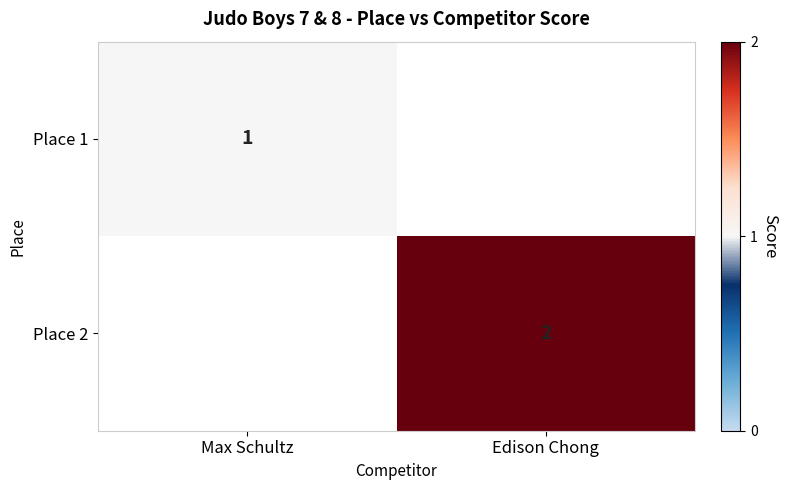

The value of Place 2 at Edison Chong is 2. True or false?

True